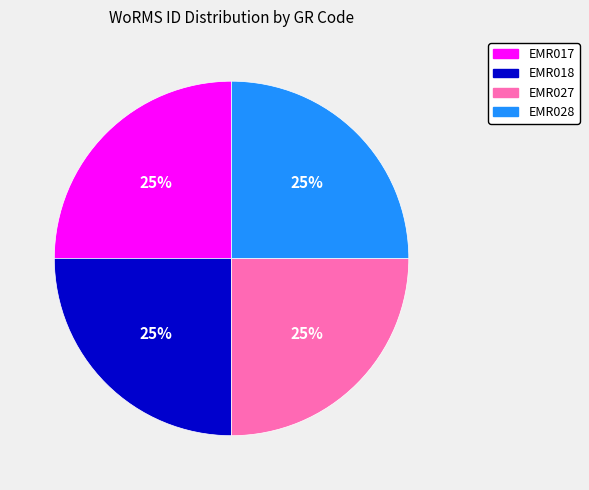

Does EMR018 account for over 50% of the chart?

No